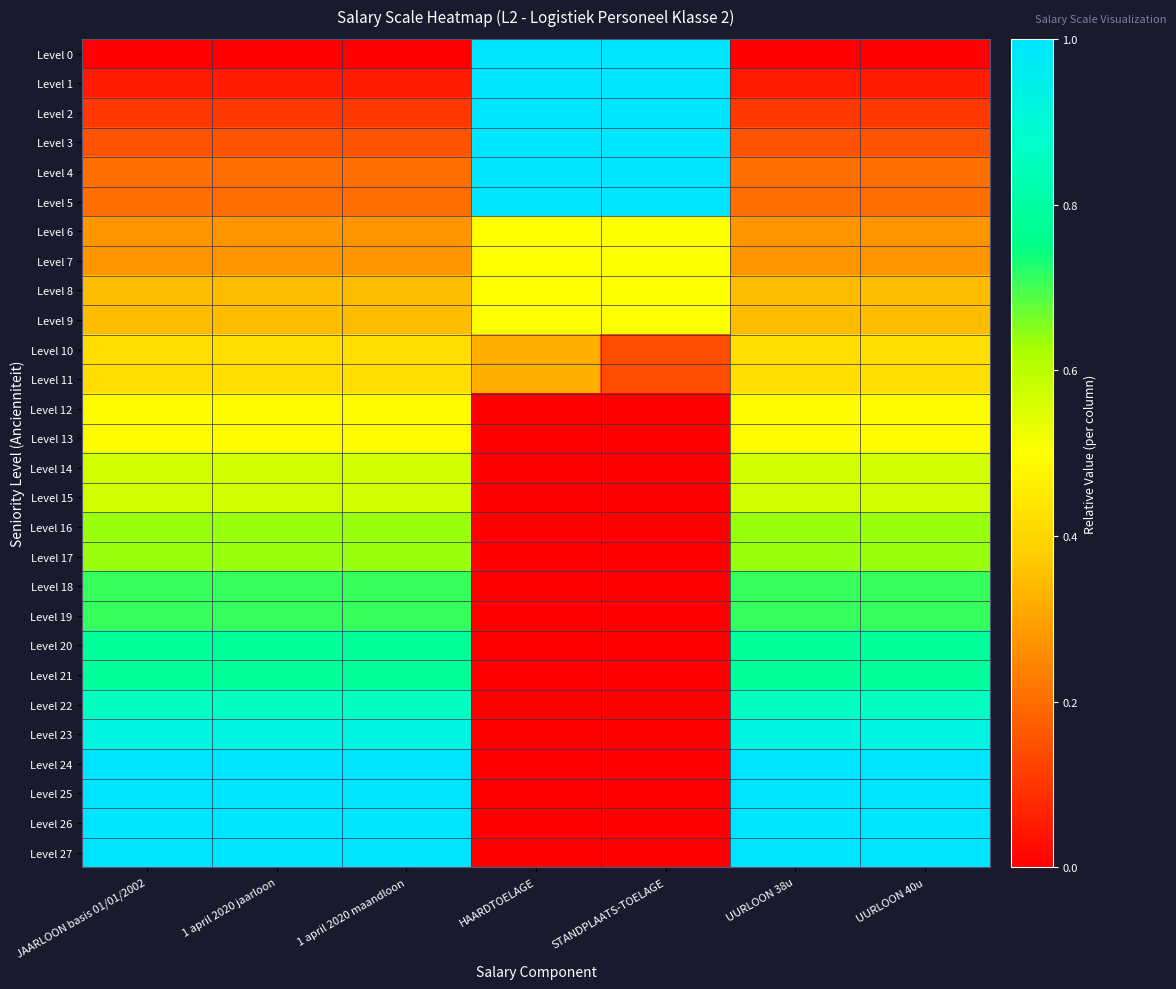

At how many categories does at least one series exceed 0?

7